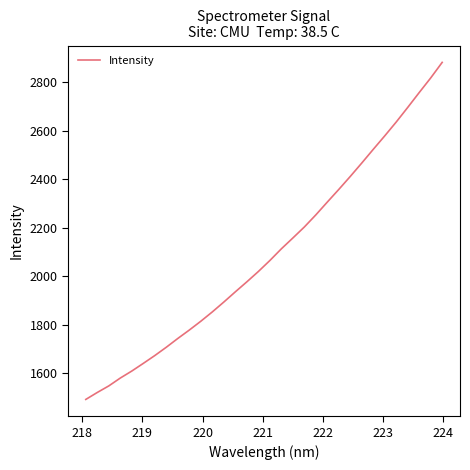

How many lines are shown in the chart?

1